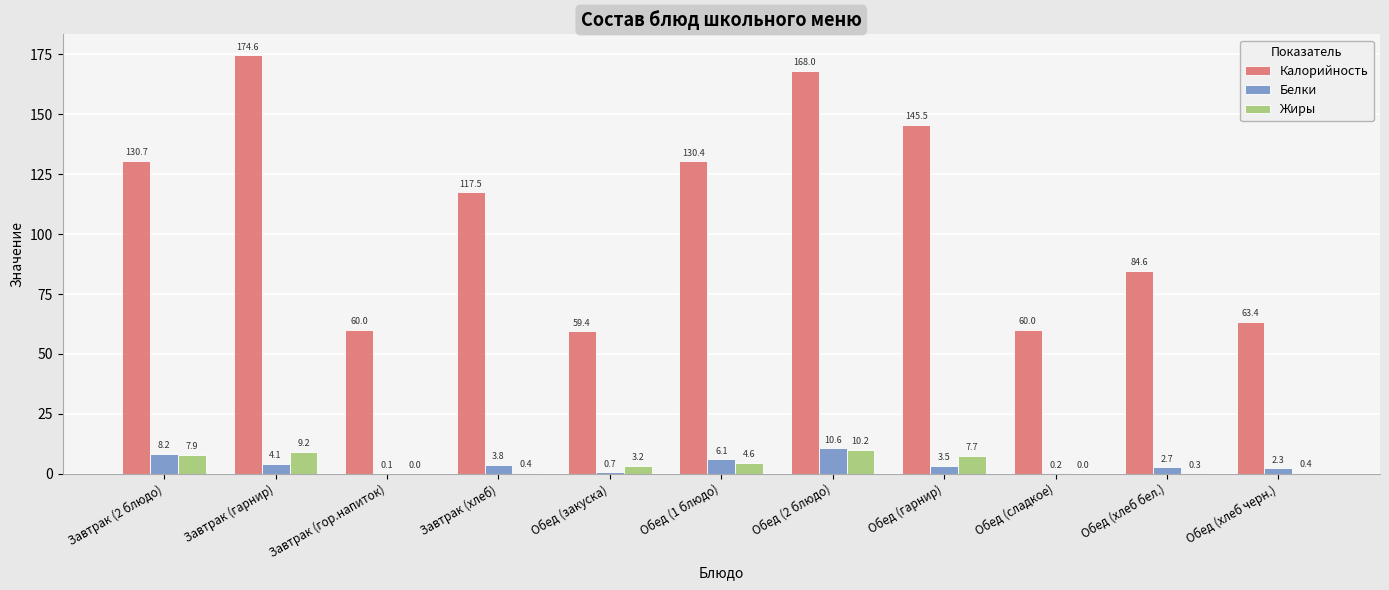

Is it true that Белки equals 2.3 at Обед (хлеб черн.)?

True